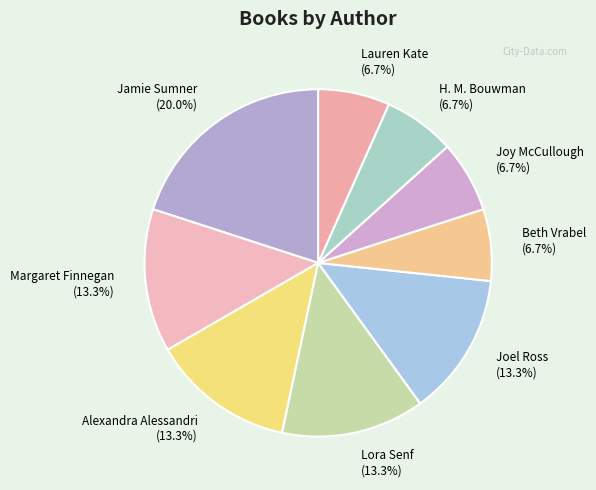

What is the largest slice in the pie chart?

Jamie Sumner